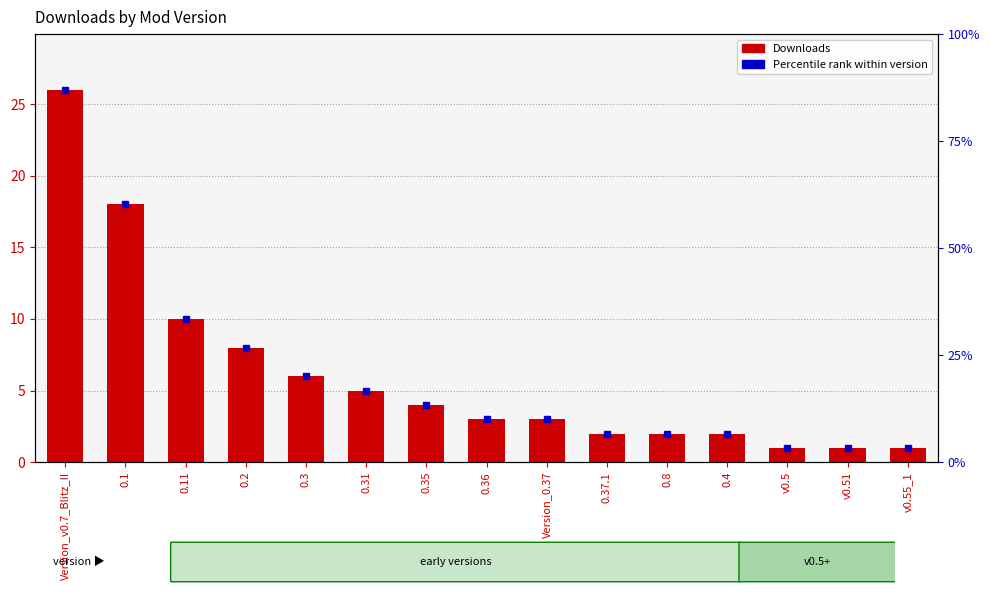

What is the change in value from 0.11 to 0.35?

-6